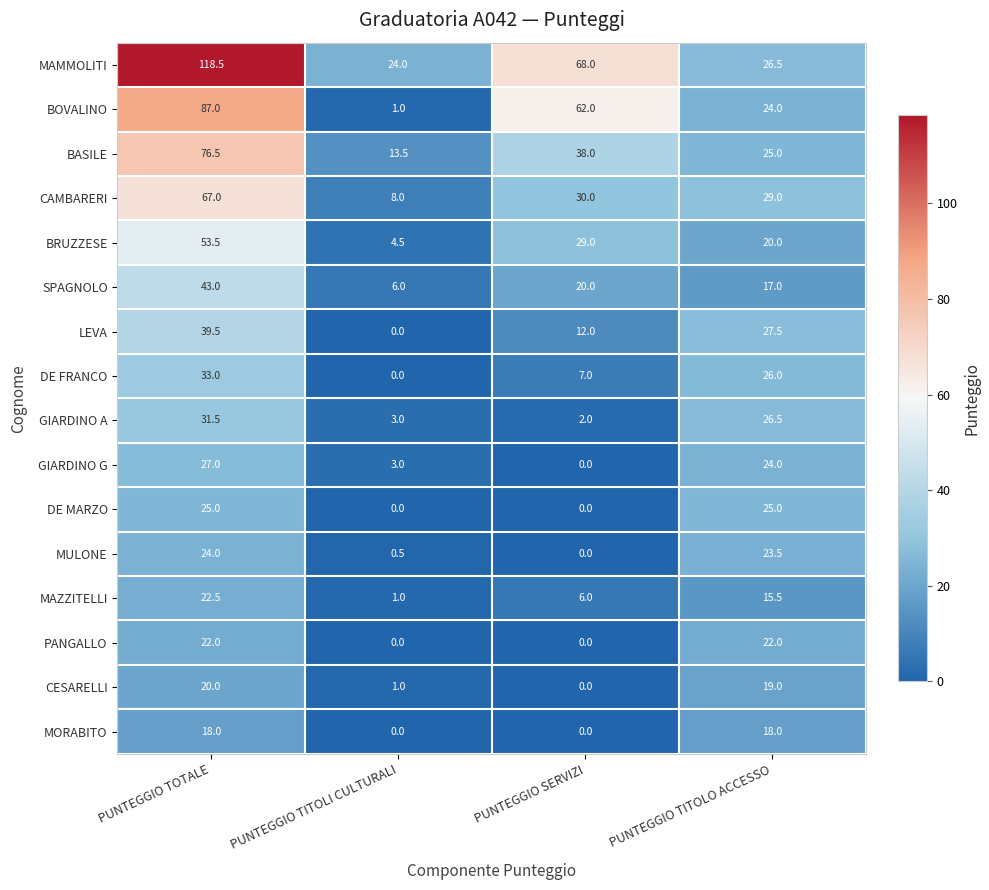

True or false: MAMMOLITI has a value of 107.0 at PUNTEGGIO SERVIZI.

False